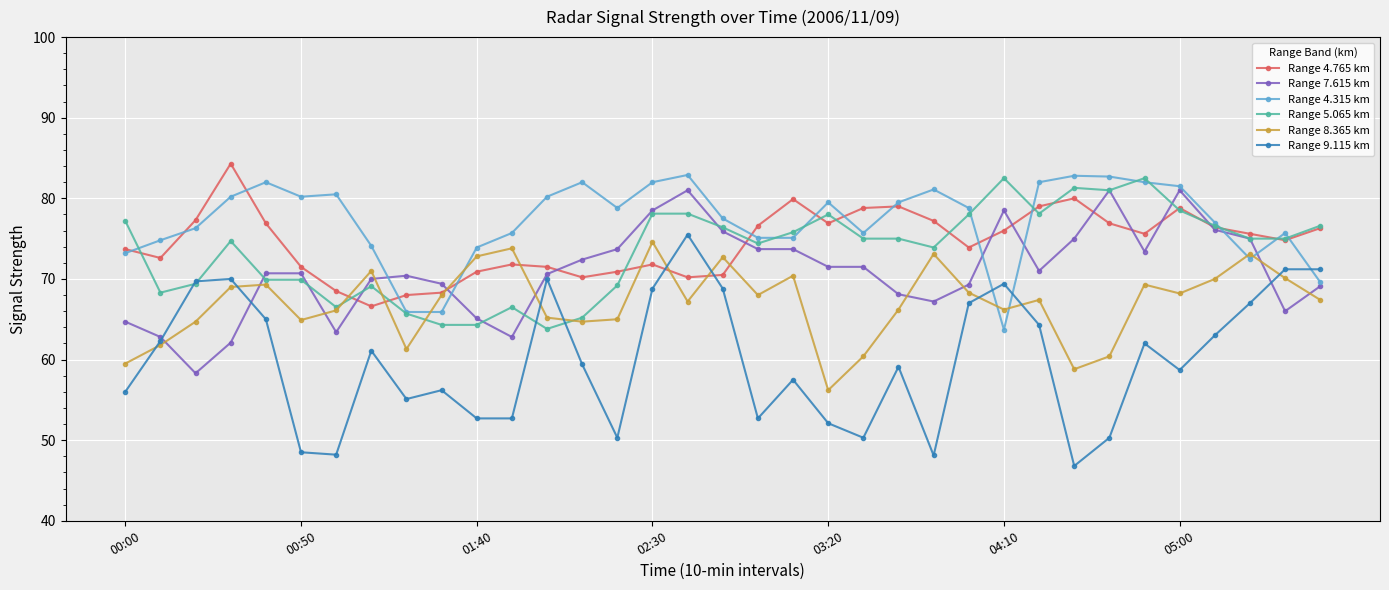

What is the maximum value shown in the chart?

84.3